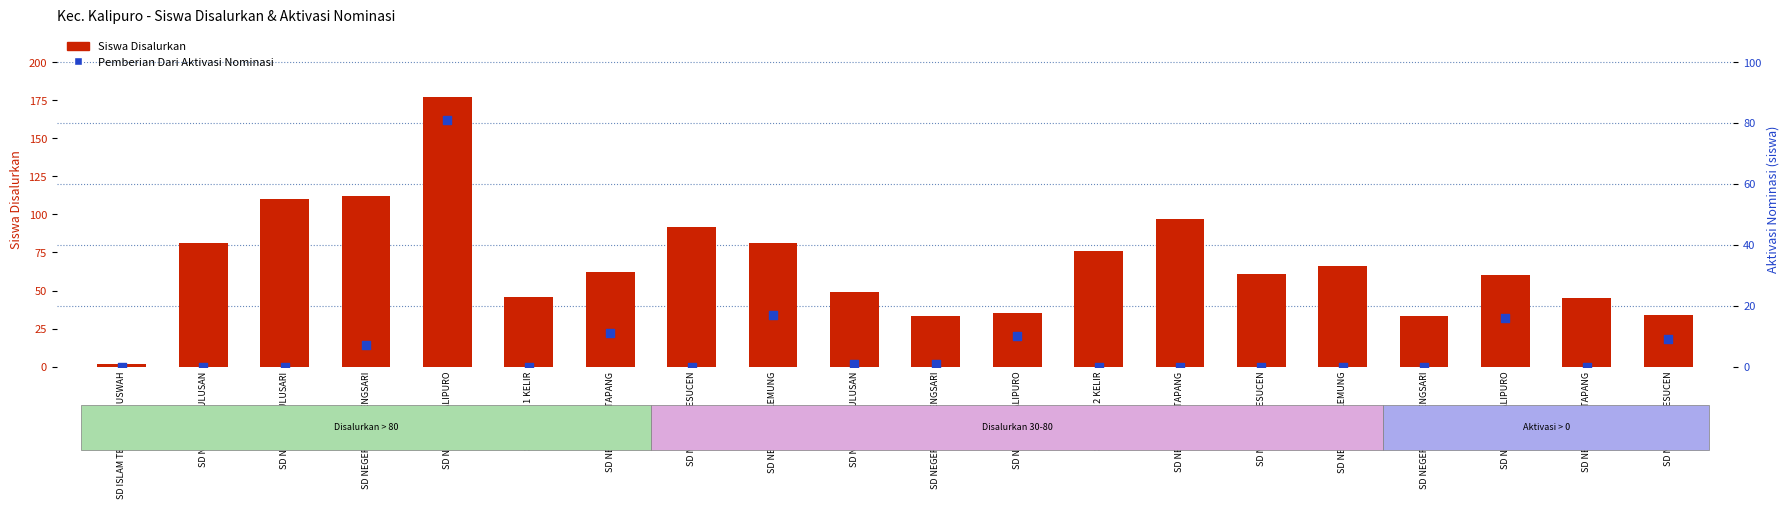

What are all the series names shown in the legend?

Siswa Disalurkan, Pemberian Dari Aktivasi Nominasi